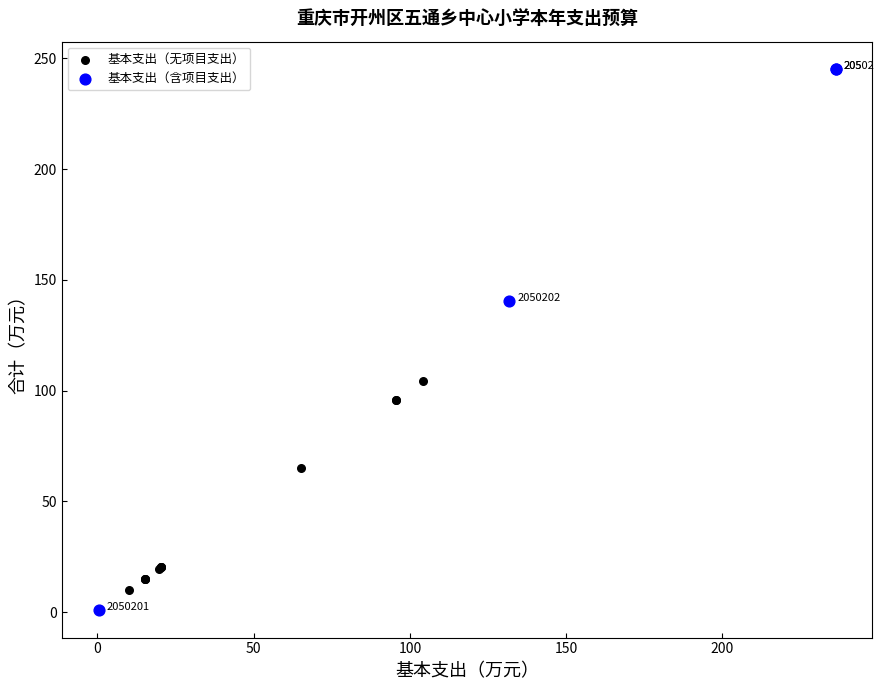

Which series has the widest spread of Y values?

基本支出（含项目支出）